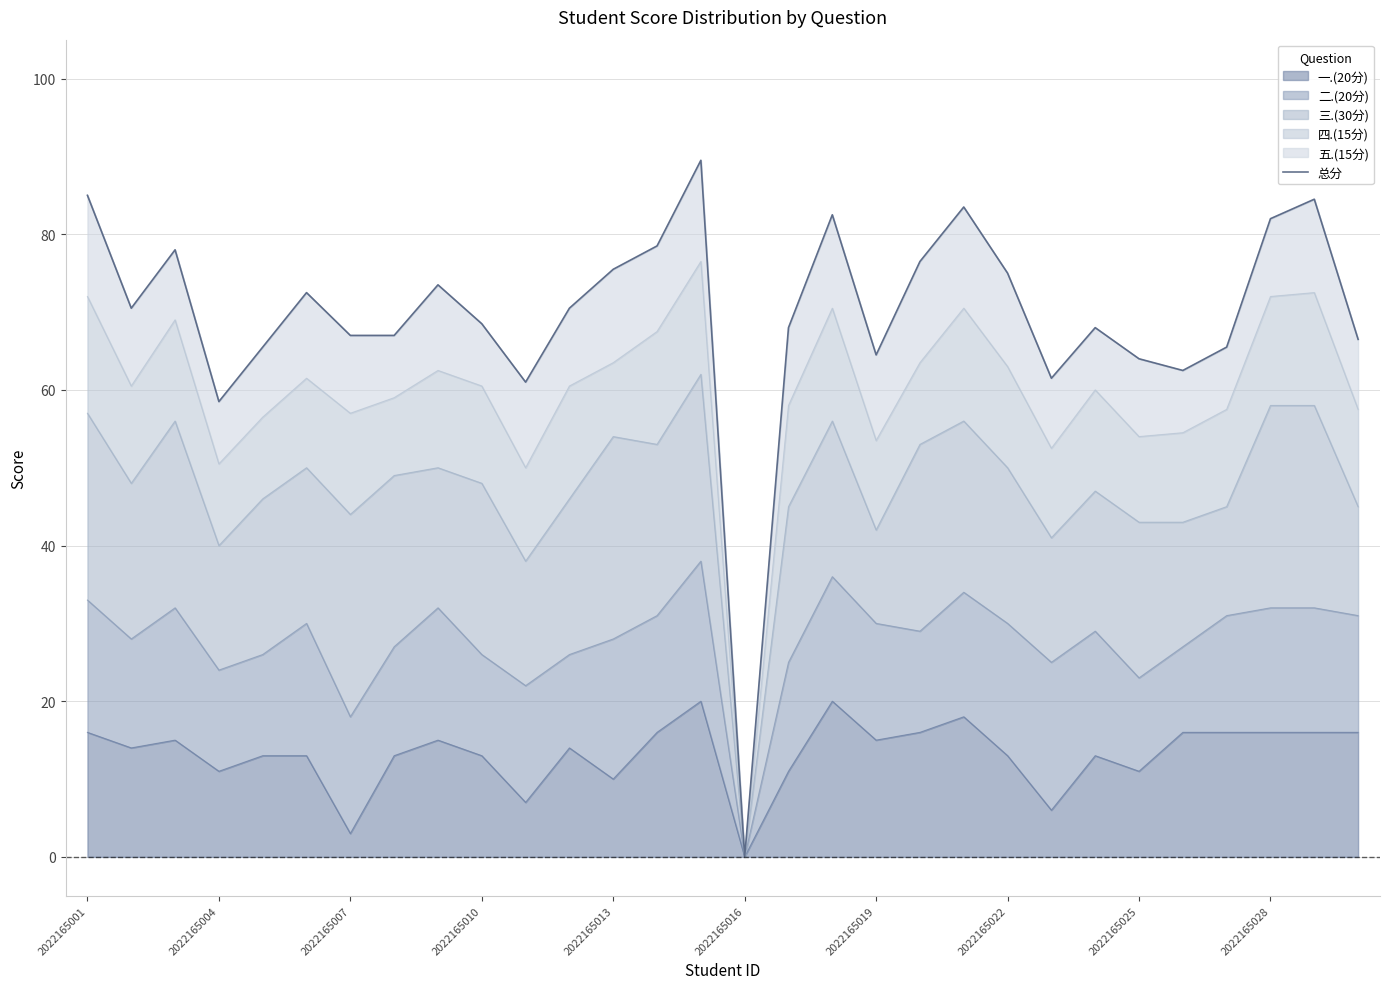

True or false: 一.(20分) has a value of 0 at 2022165016.

True